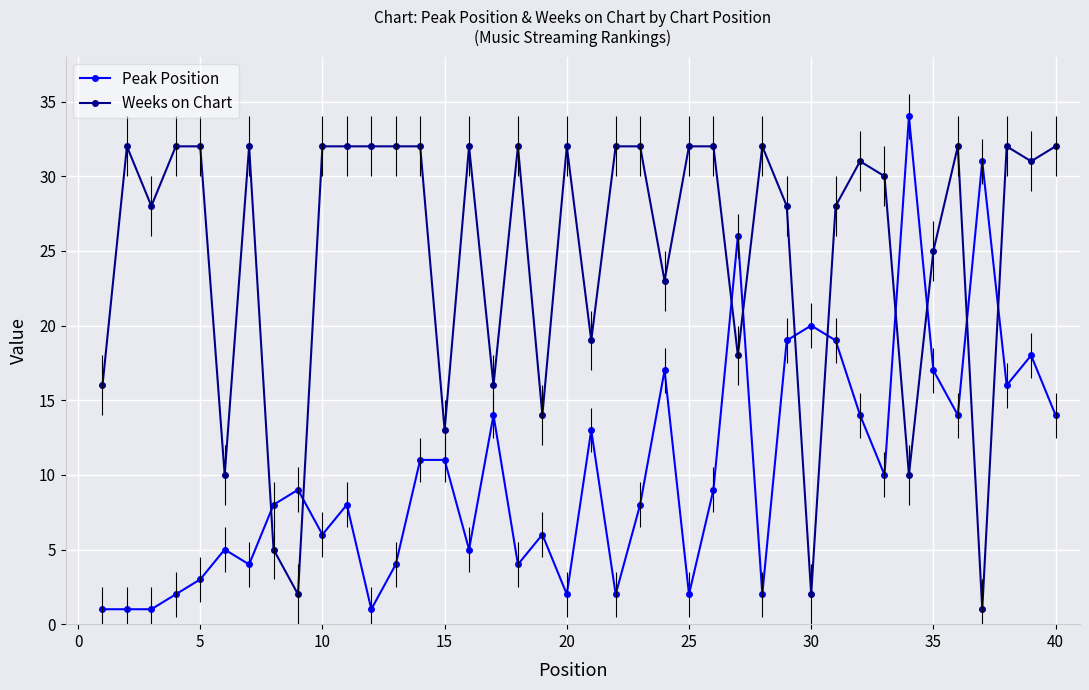

The value of Peak Position at 5 is 3. True or false?

True